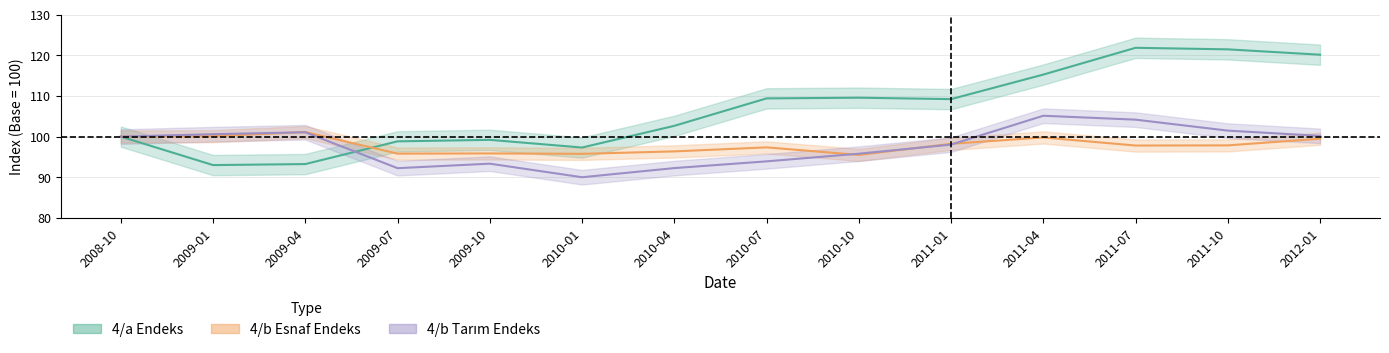

Between 2010-01 and 2011-10, which series saw the biggest shift?

4/a Endeks